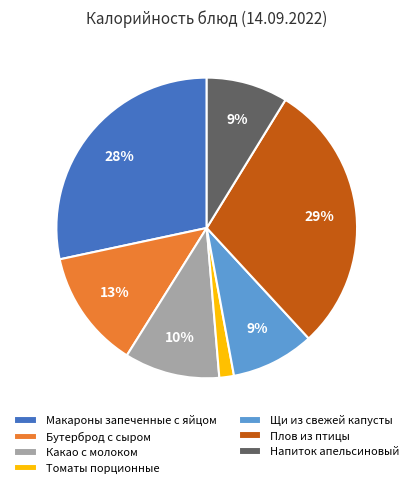

What is the ratio of the value at Напиток апельсиновый to the value at Макароны запеченные с яйцом?

0.3